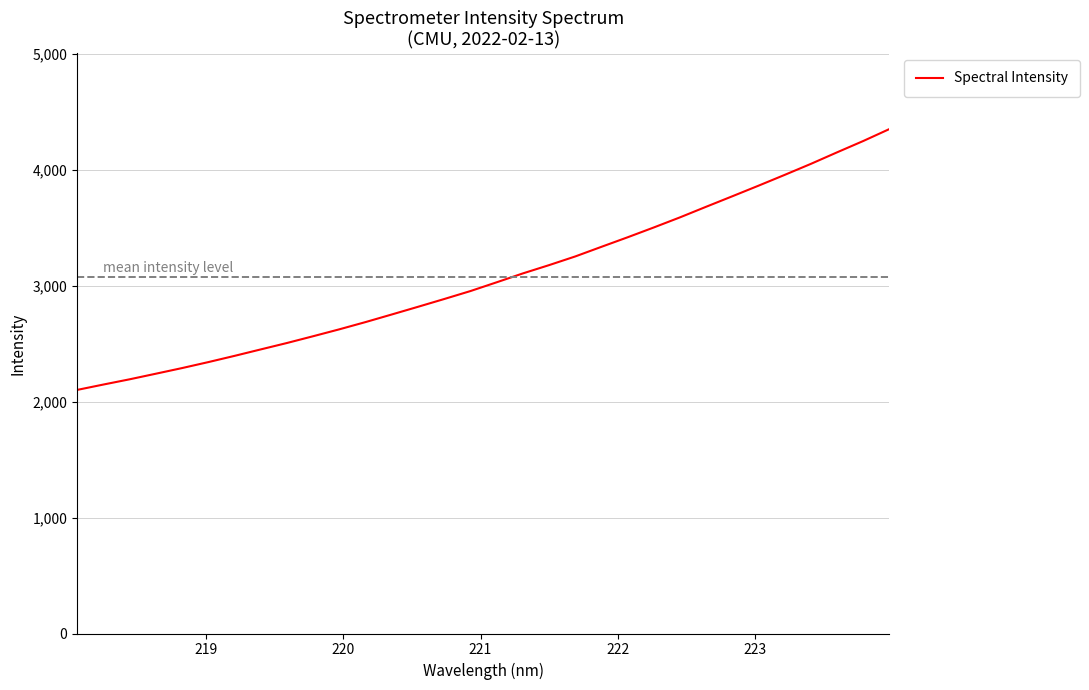

What is the difference between the maximum and minimum values?

2251.8